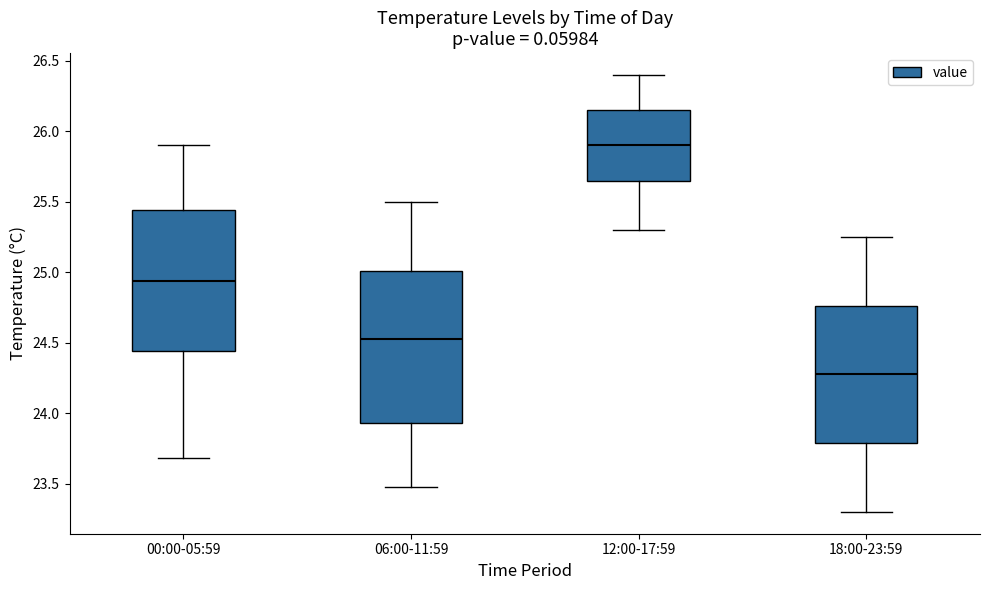

Reading left to right, read every box against the y-axis: the position of its median line, the range the box covers, and the ends of its whiskers. The values are not printed on the chart, so give them approximately, as read against the axis.

00:00-05:59: median 24.95, box 24.45 to 25.45, whiskers 23.70 to 25.90
06:00-11:59: median 24.55, box 23.95 to 25.00, whiskers 23.50 to 25.50
12:00-17:59: median 25.90, box 25.65 to 26.15, whiskers 25.30 to 26.40
18:00-23:59: median 24.30, box 23.80 to 24.75, whiskers 23.30 to 25.25